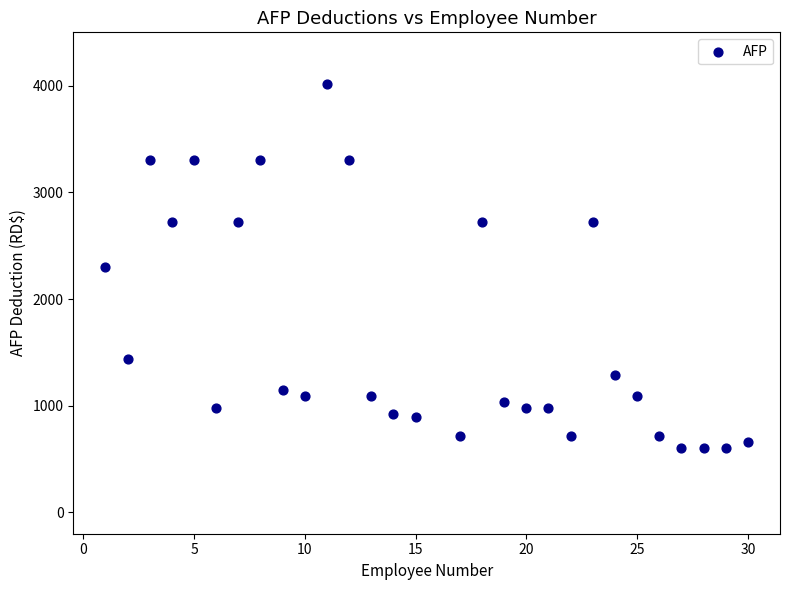

What is the range of X values (max minus min)?

29.0